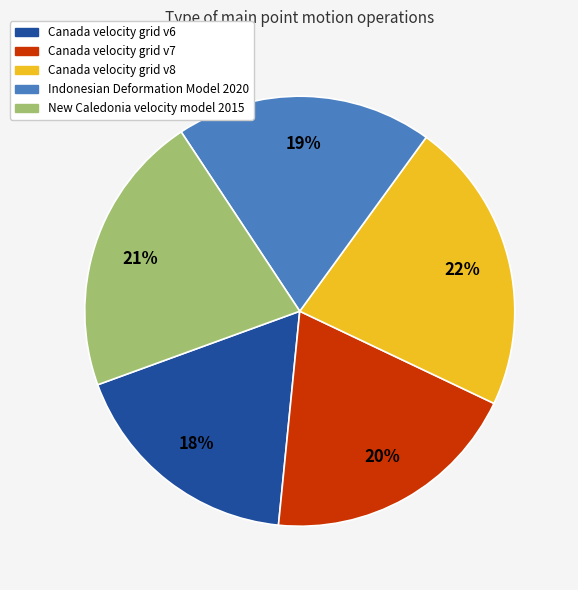

The Canada velocity grid v7 slice represents 7% of the pie. True or false?

False